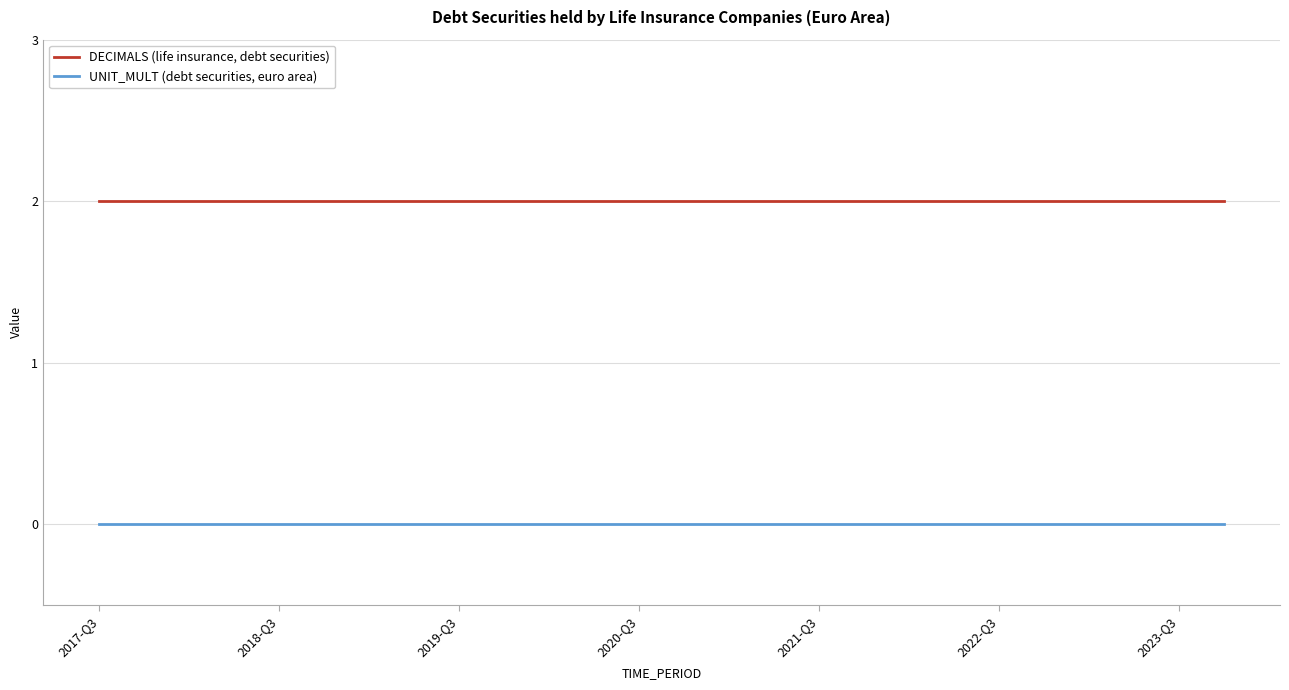

List the series in order of their peak value, lowest first.

UNIT_MULT (debt securities, euro area), DECIMALS (life insurance, debt securities)